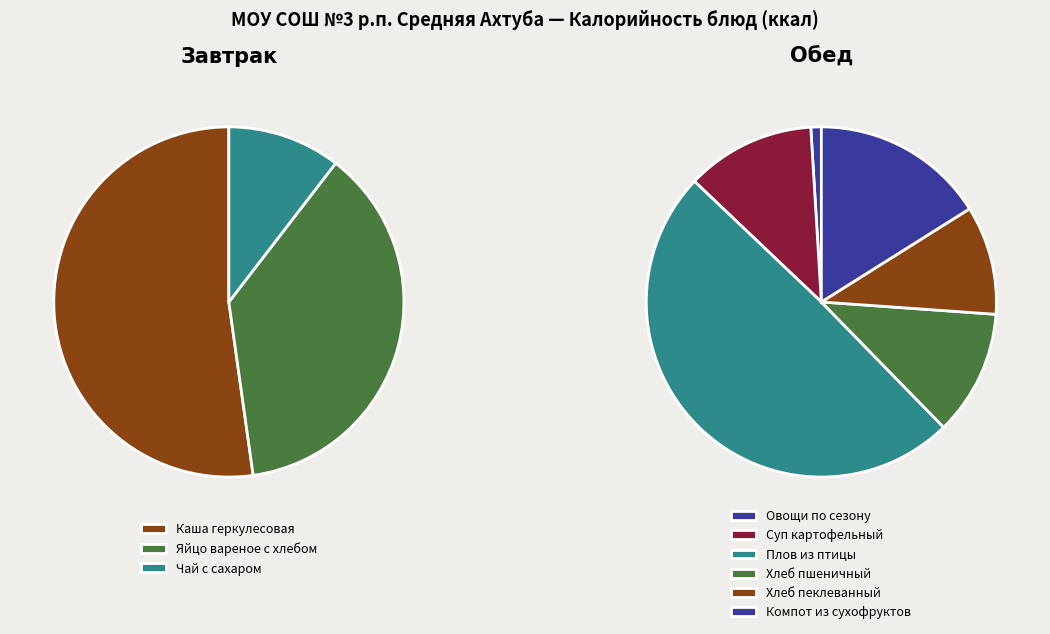

Is it true that Плов из птицы is 20% of the pie?

False